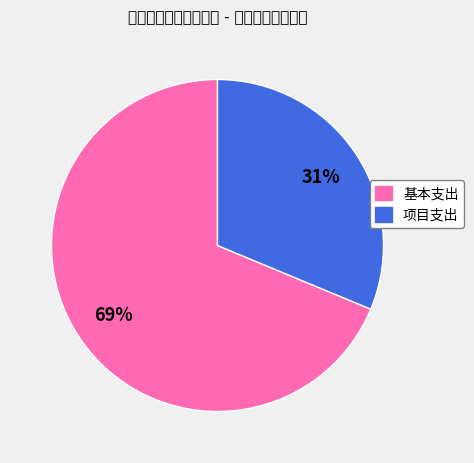

What is the smallest slice in the pie chart?

项目支出